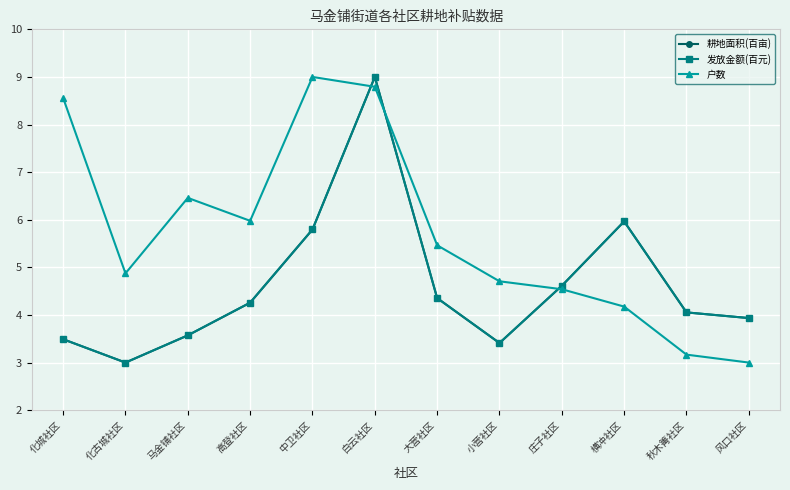

At how many categories does at least one series exceed 4?

11